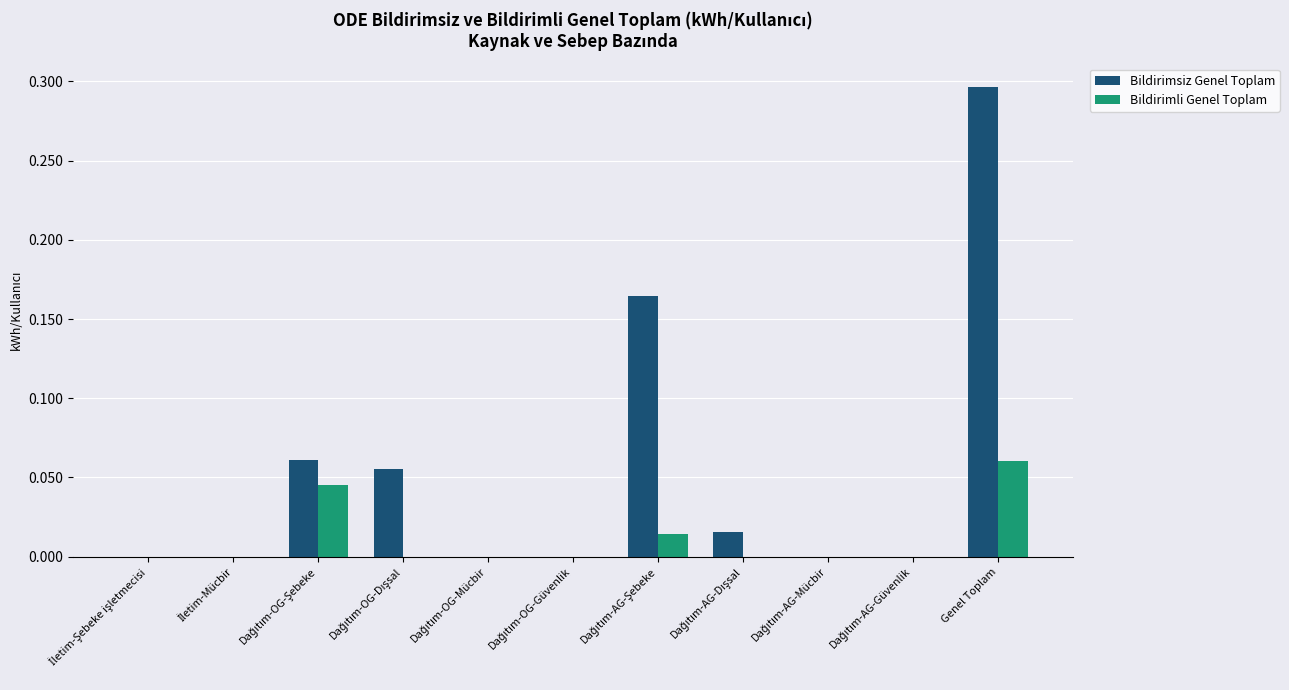

Which series has the widest spread of values?

Bildirimsiz Genel Toplam